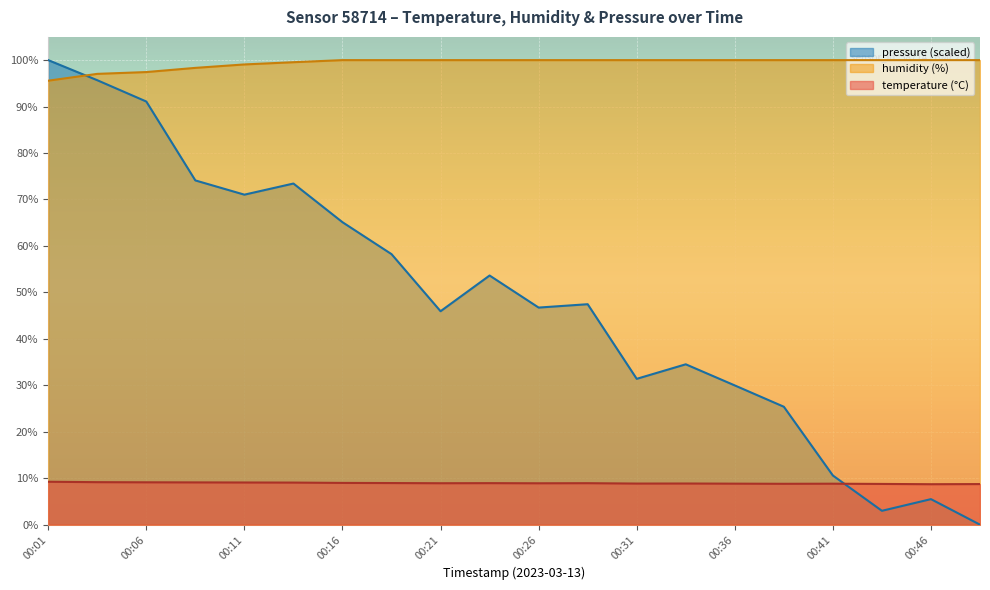

How many distinct data groups are displayed?

3